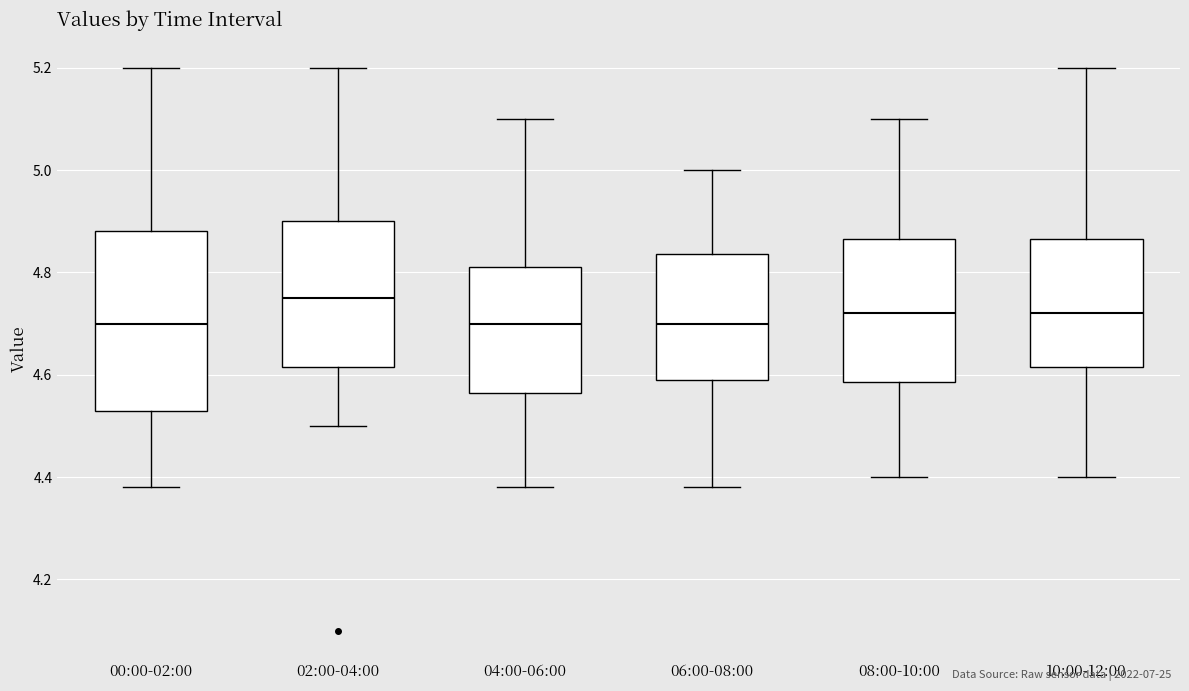

Reading left to right, transcribe this box plot: for each box, give where its median line is, the range the box spans, and where its two whiskers end, as read against the y-axis. The values are not printed on the chart, so give them approximately, as read against the axis.

00:00-02:00: median 4.70, box 4.54 to 4.88, whiskers 4.38 to 5.20
02:00-04:00: median 4.76, box 4.62 to 4.90, whiskers 4.50 to 5.20
04:00-06:00: median 4.70, box 4.56 to 4.82, whiskers 4.38 to 5.10
06:00-08:00: median 4.70, box 4.60 to 4.84, whiskers 4.38 to 5.00
08:00-10:00: median 4.72, box 4.58 to 4.86, whiskers 4.40 to 5.10
10:00-12:00: median 4.72, box 4.62 to 4.86, whiskers 4.40 to 5.20